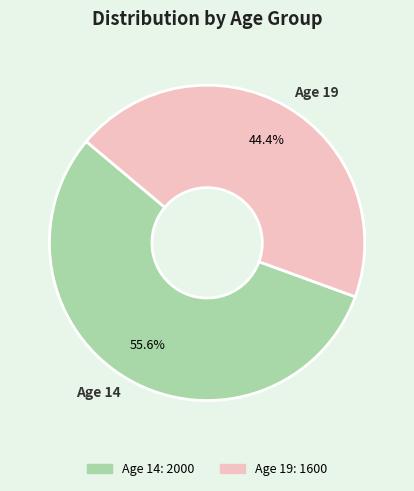

How many slices are in this pie chart?

2